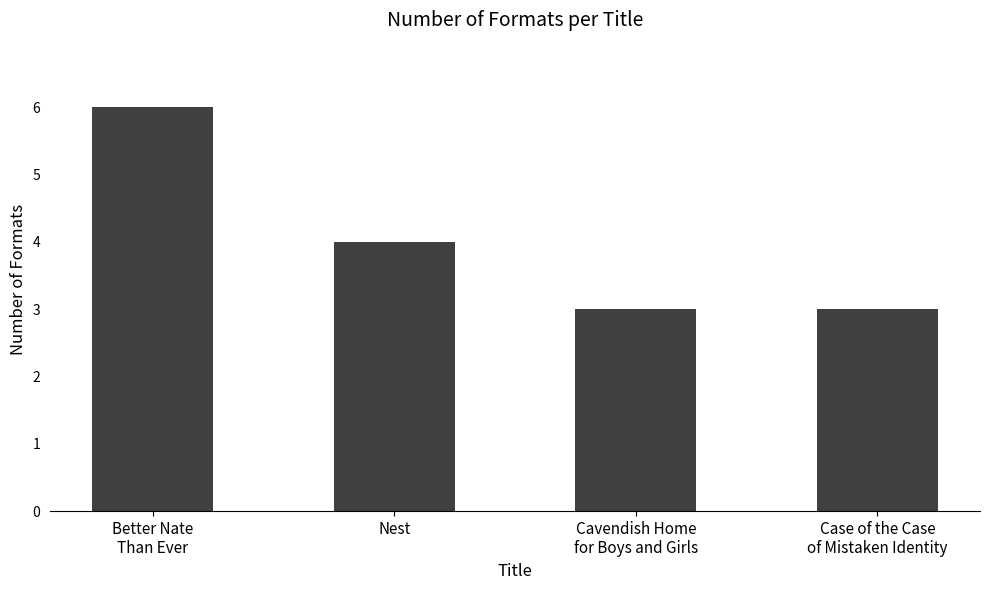

What is the value of the 1st bar from the left?

6